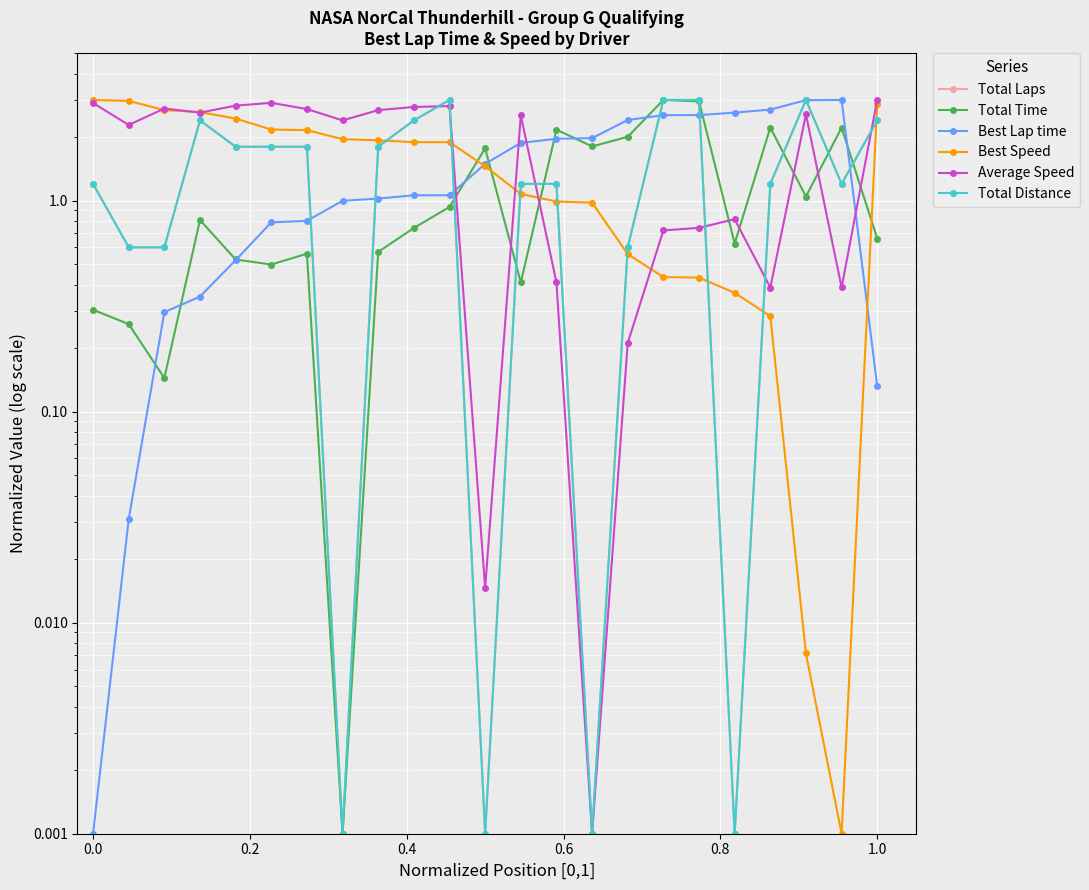

What is the spread (max minus min) of values at 0.4?

2.3